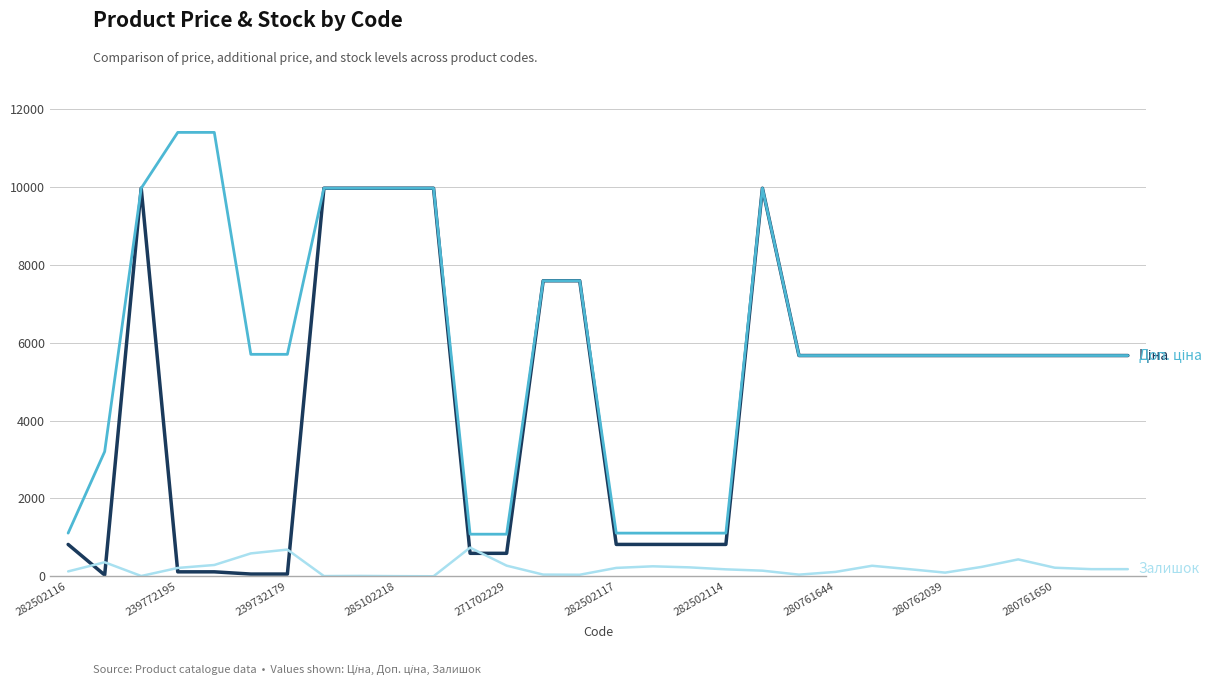

What is the greatest value displayed?

11410.0